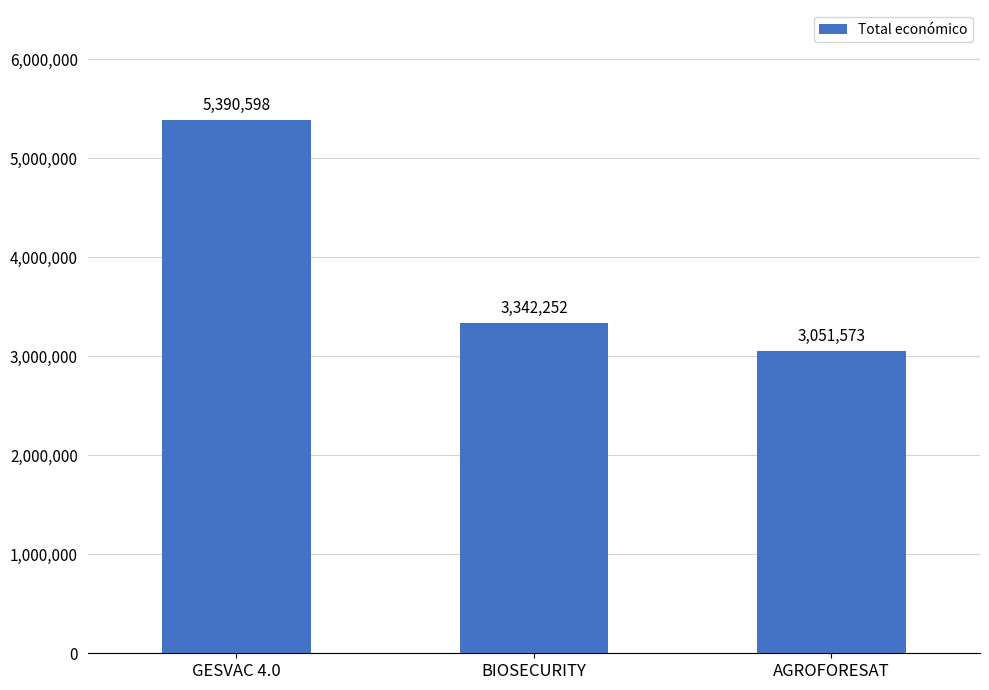

What is the difference between the maximum and minimum values?

2339025